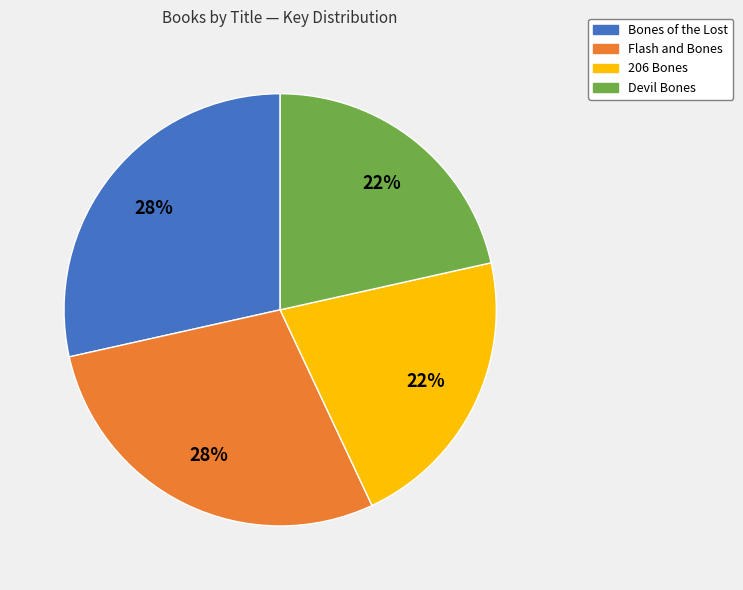

How many slices are in this pie chart?

4